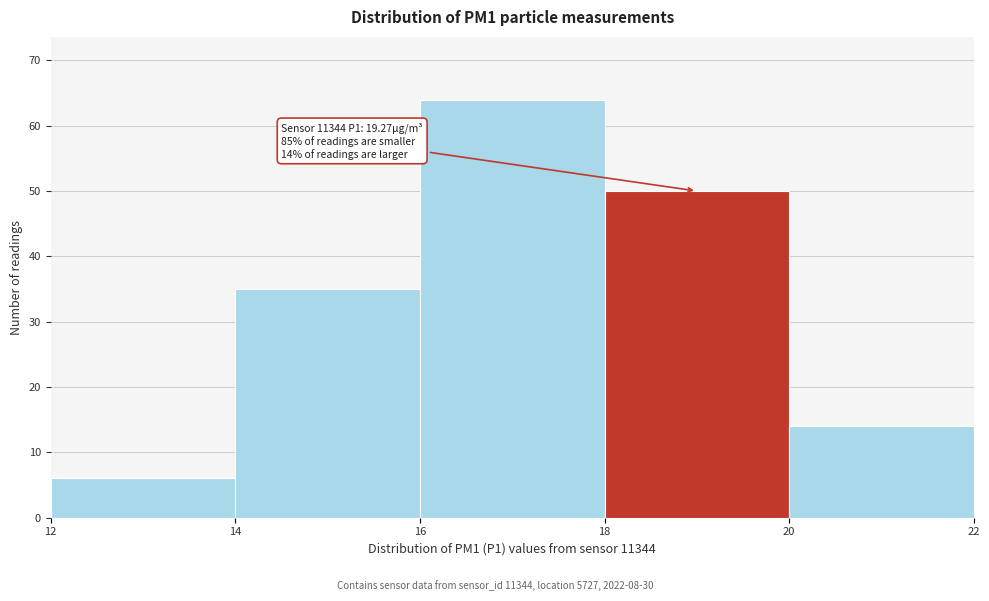

Over which range of the x-axis is the bar tallest?

16 to 18